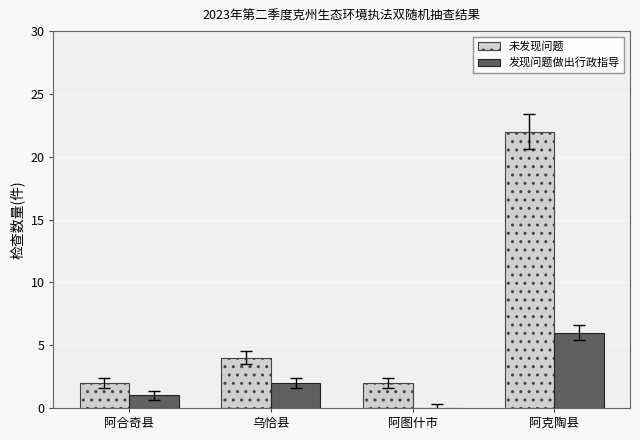

At which category is the sum across all series the highest?

阿克陶县